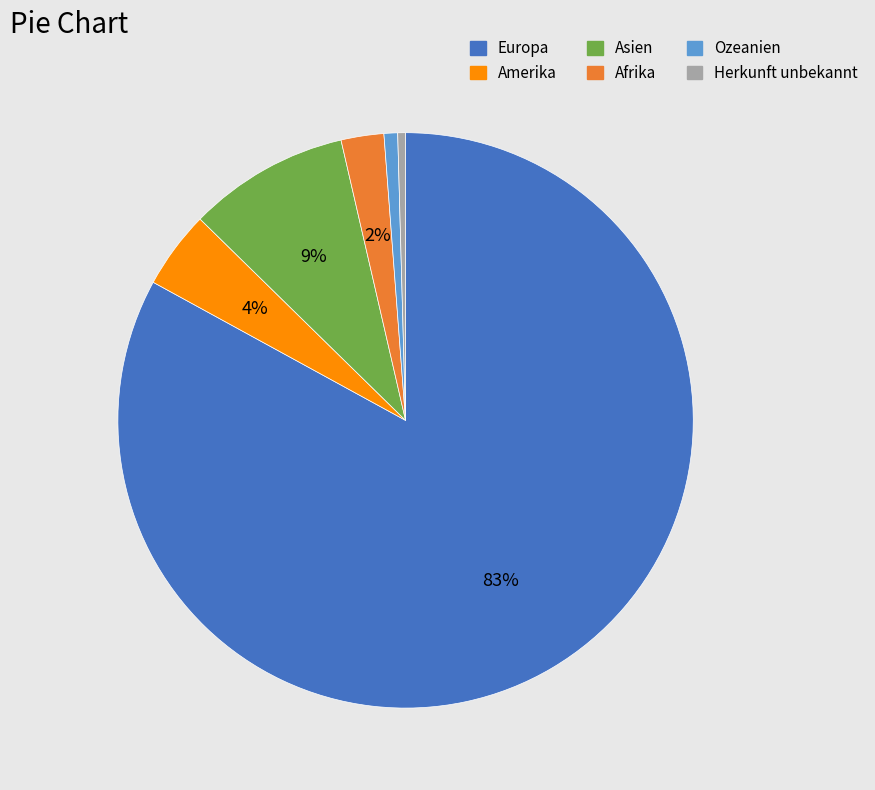

The Amerika slice represents 4% of the pie. True or false?

True